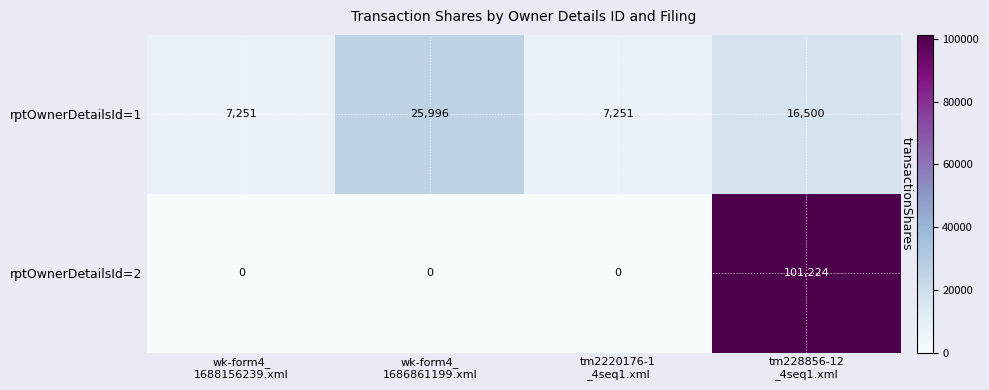

Which series has the widest spread of values?

rptOwnerDetailsId=2